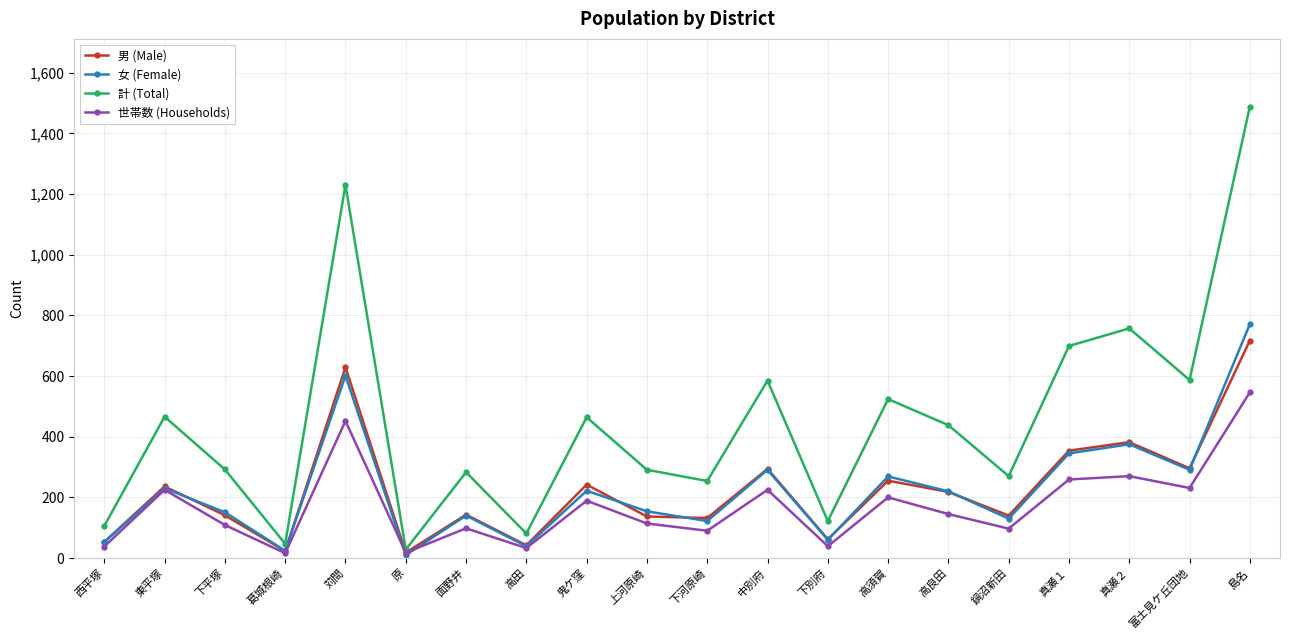

True or false: 計 (Total) has a value of 26 at 西平塚.

False